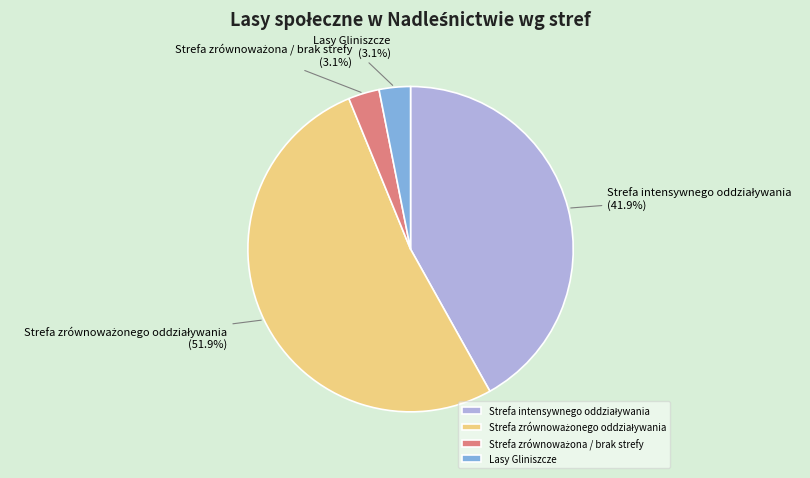

Is there any slice that represents more than half of the pie?

Yes